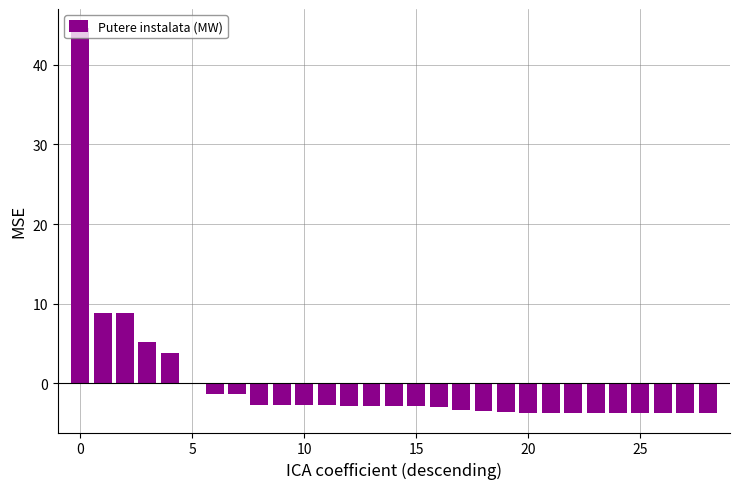

What is the maximum value shown in the chart?

44.6